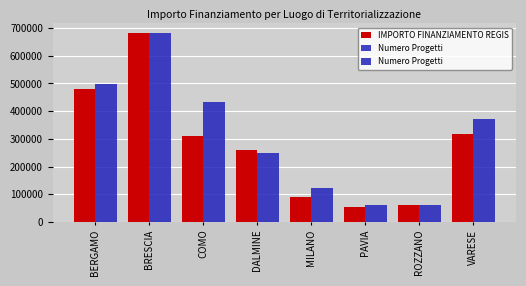

Count the Numero Progetti values in the range 2 to 8.

5